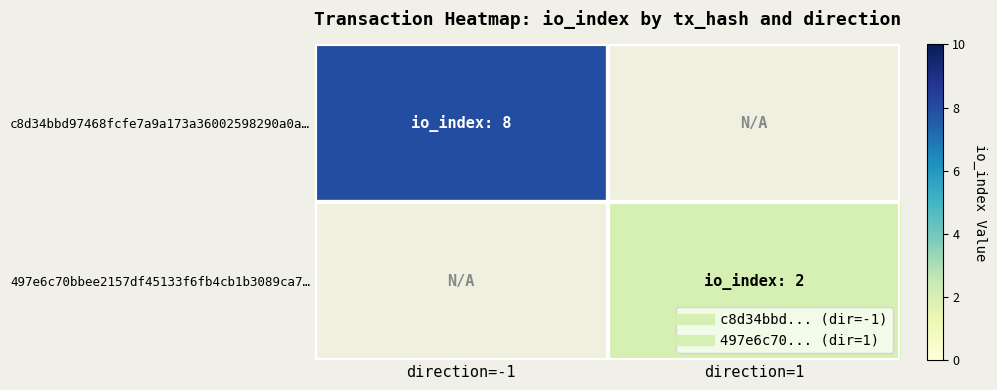

At how many categories does at least one series exceed 5?

1